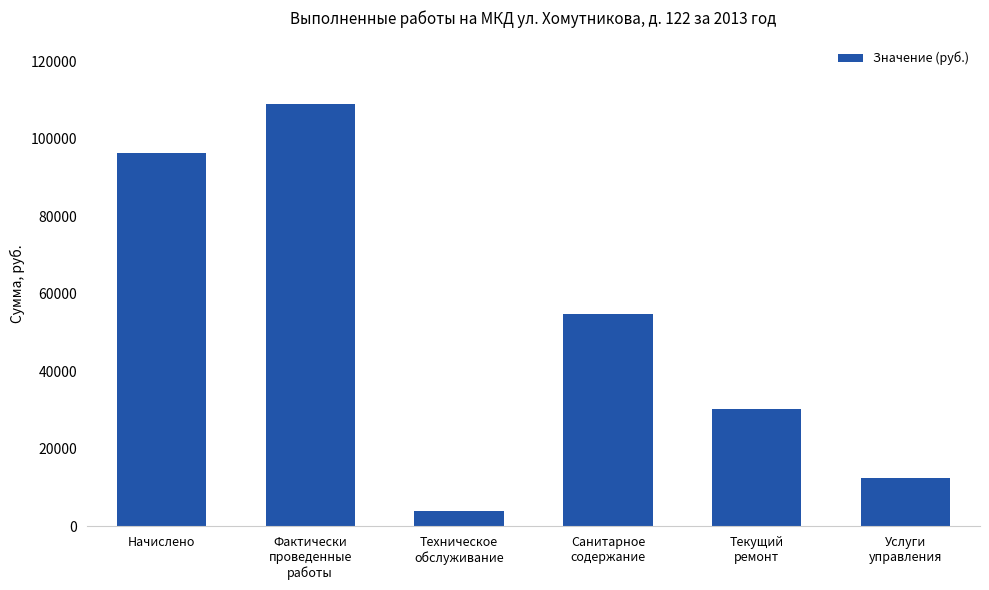

What is the average value?

51122.8